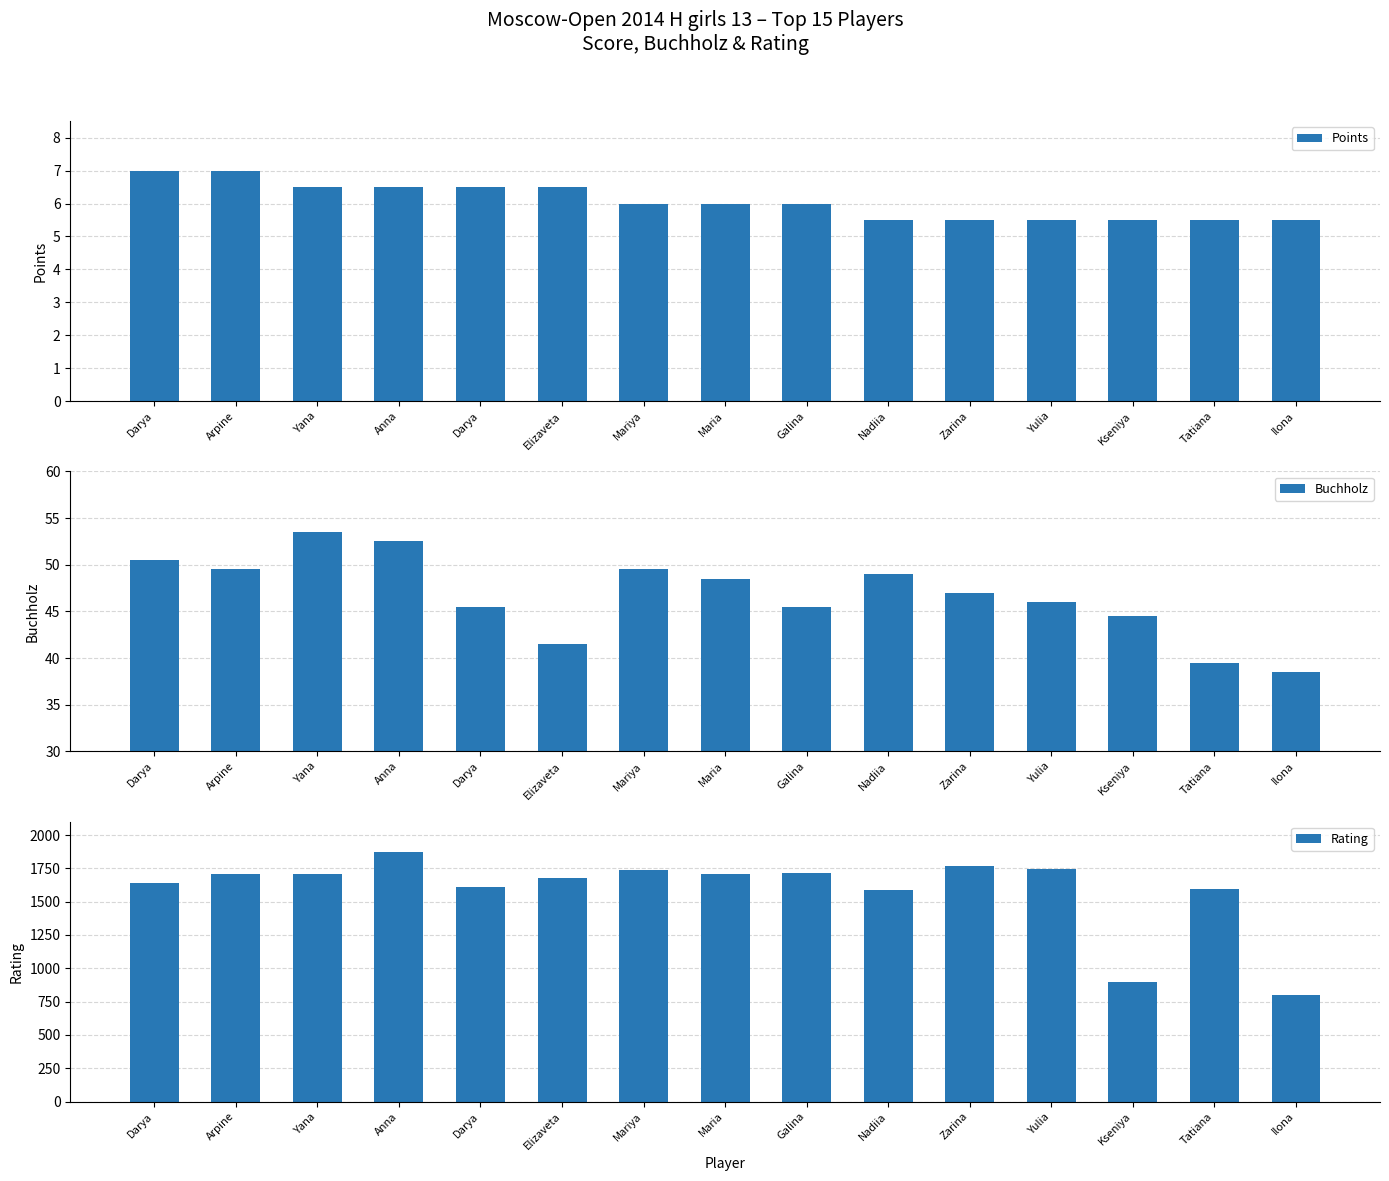

What is the label of the 4th bar from the right?

Yulia